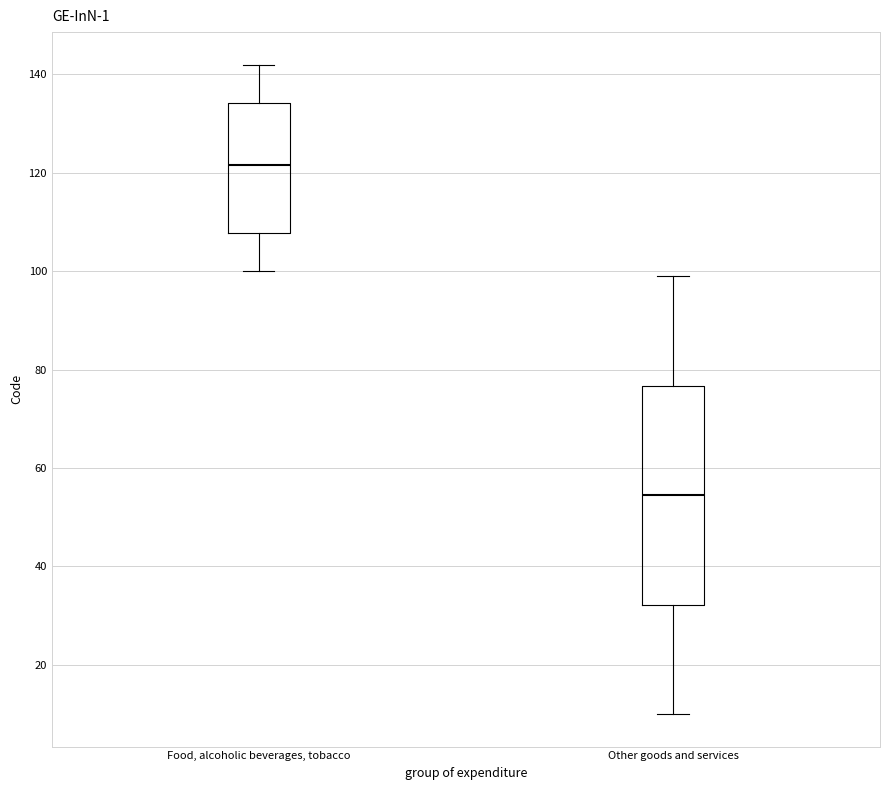

Reading left to right, read every box against the y-axis: the position of its median line, the range the box covers, and the ends of its whiskers. The values are not printed on the chart, so give them approximately, as read against the axis.

Food, alcoholic beverages, tobacco: median 122, box 108 to 134, whiskers 100 to 142
Other goods and services: median 54, box 32 to 76, whiskers 10 to 100